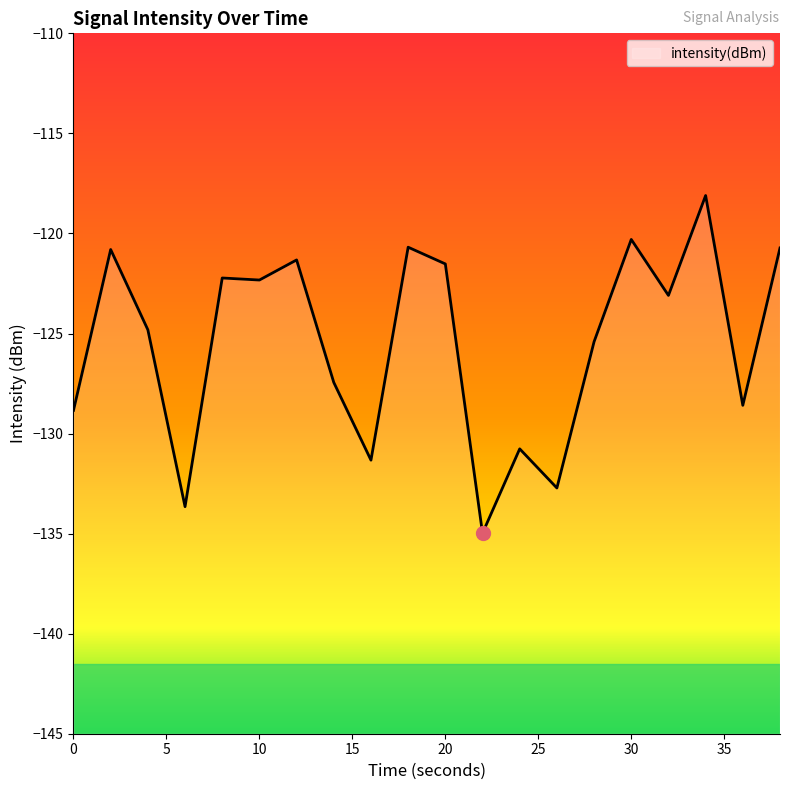

True or false: the data shows -135.0 at 22.

True